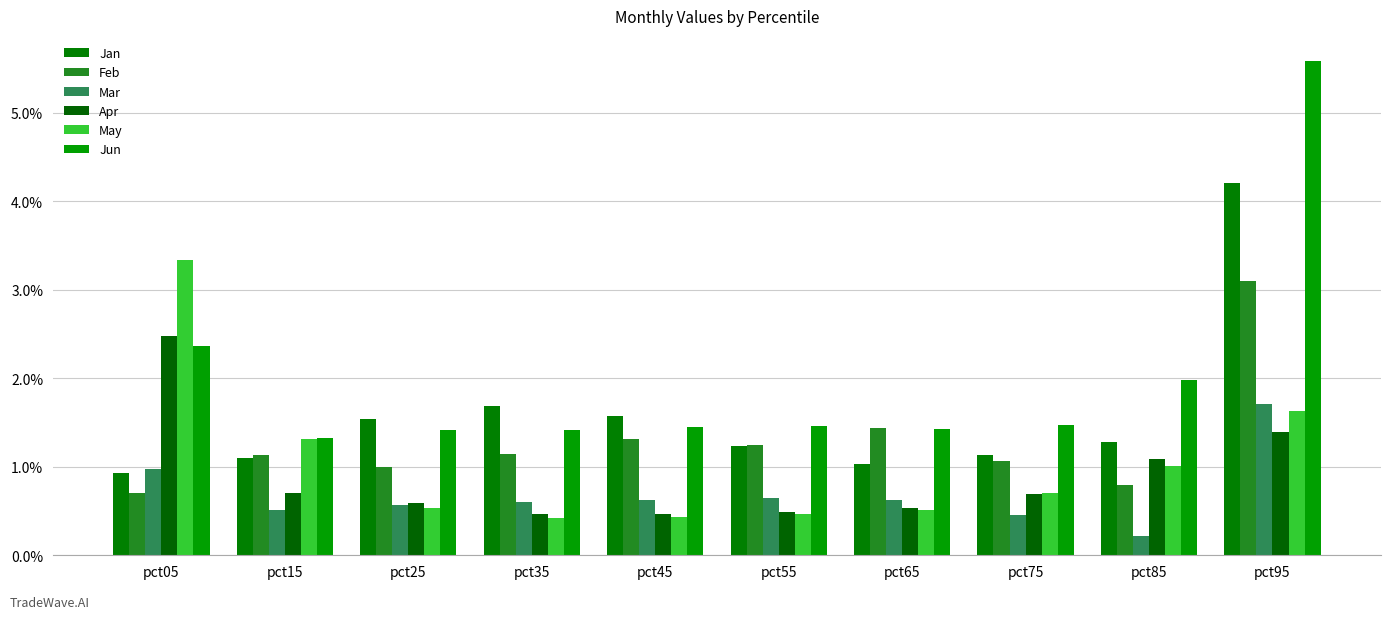

Reading left to right, extract all data points from this chart.

Jan: 0.9	1.1	1.5	1.7	1.6	1.2	1.0	1.1	1.3	4.2
Feb: 0.7	1.1	1.0	1.1	1.3	1.2	1.4	1.1	0.8	3.1
Mar: 1.0	0.5	0.6	0.6	0.6	0.6	0.6	0.4	0.2	1.7
Apr: 2.5	0.7	0.6	0.5	0.5	0.5	0.5	0.7	1.1	1.4
May: 3.3	1.3	0.5	0.4	0.4	0.5	0.5	0.7	1.0	1.6
Jun: 2.4	1.3	1.4	1.4	1.5	1.5	1.4	1.5	2.0	5.6